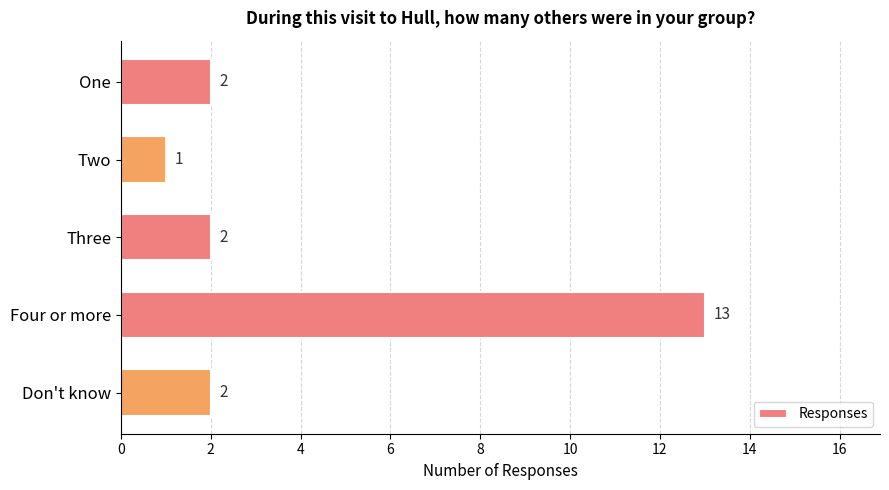

Reading top to bottom, transcribe all the data shown in this chart.

One=2	Two=1	Three=2	Four or more=13	Don't know=2